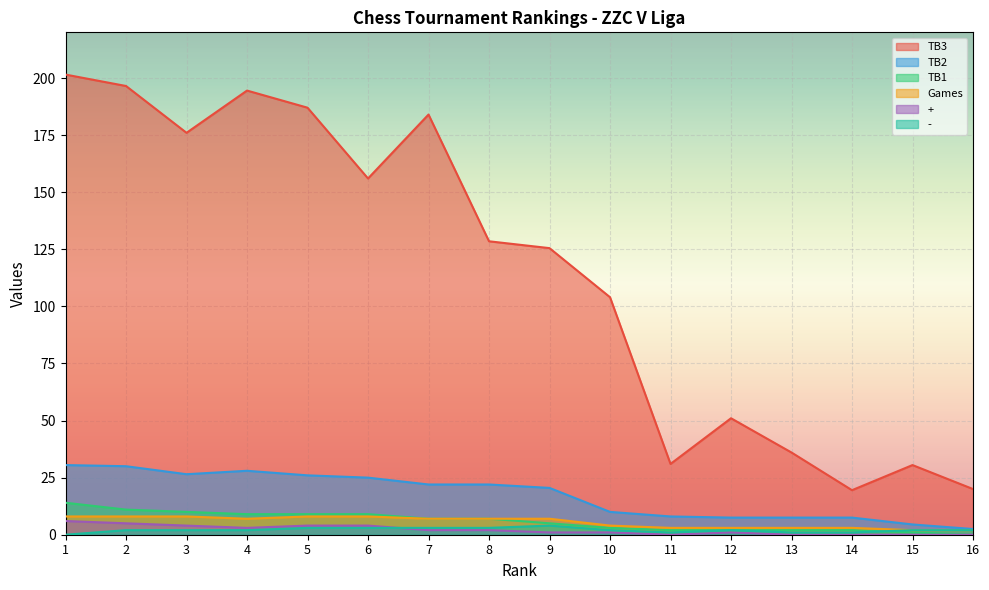

How many categories are shown in the chart?

16